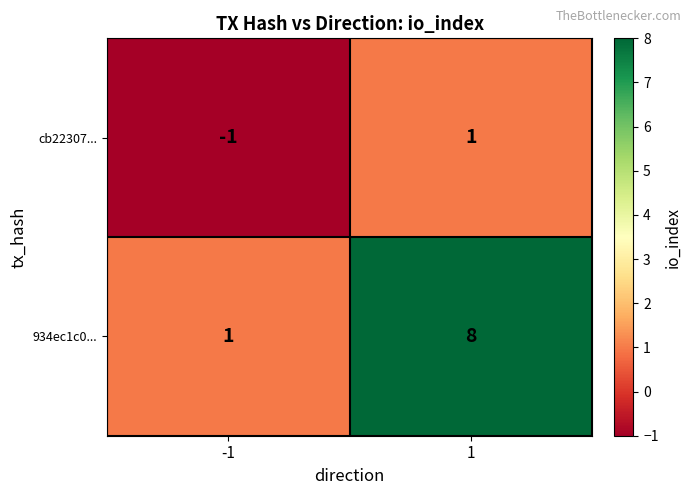

What is the difference between the highest and lowest values at 1?

7